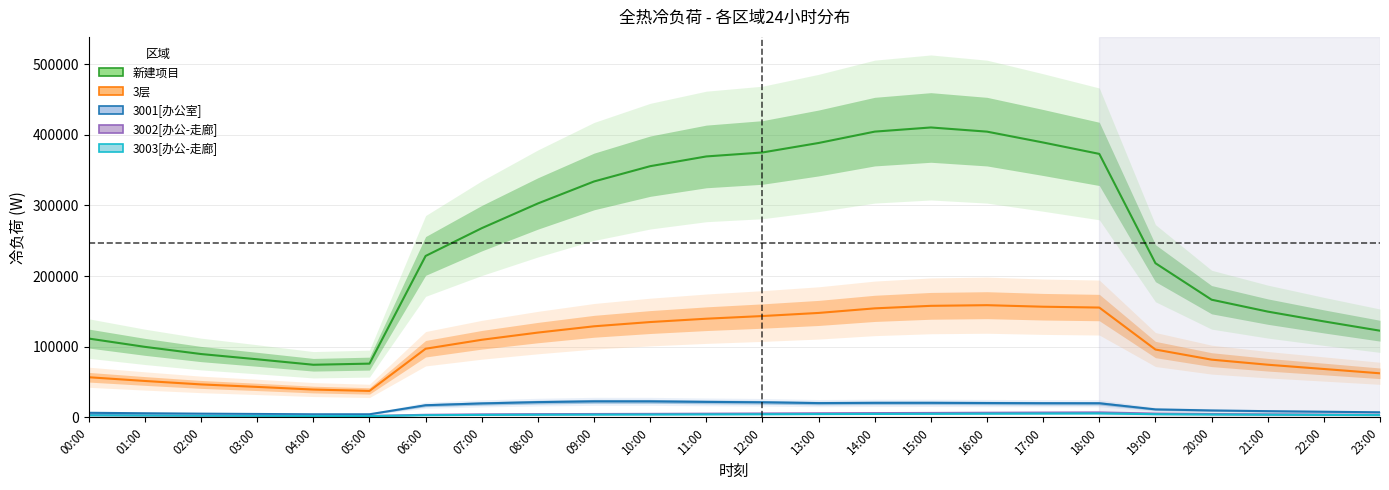

Which category has the highest value across all series?

15:00